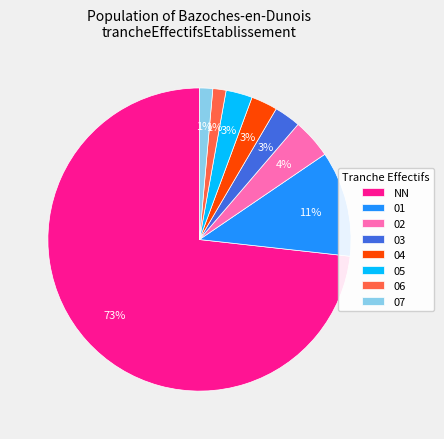

The 01 slice represents 20% of the pie. True or false?

False